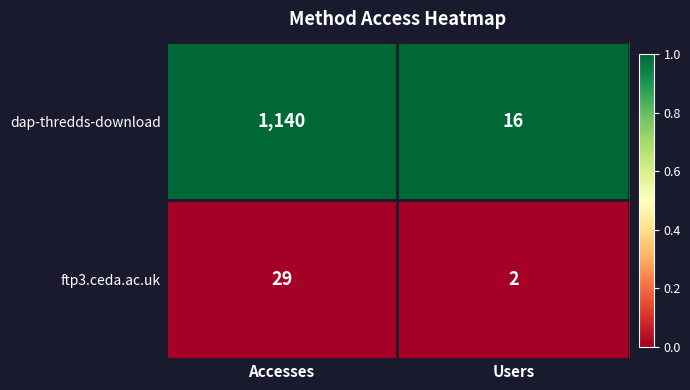

Is the value of dap-thredds-download at Users greater than the value of ftp3.ceda.ac.uk at Accesses?

No